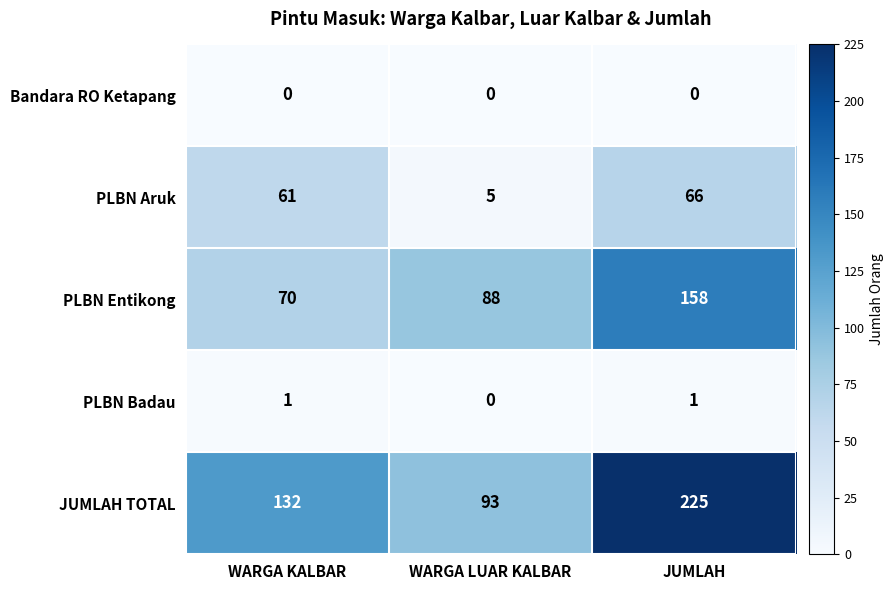

List the series in order of their peak value, lowest first.

Bandara RO Ketapang, PLBN Badau, PLBN Aruk, PLBN Entikong, JUMLAH TOTAL